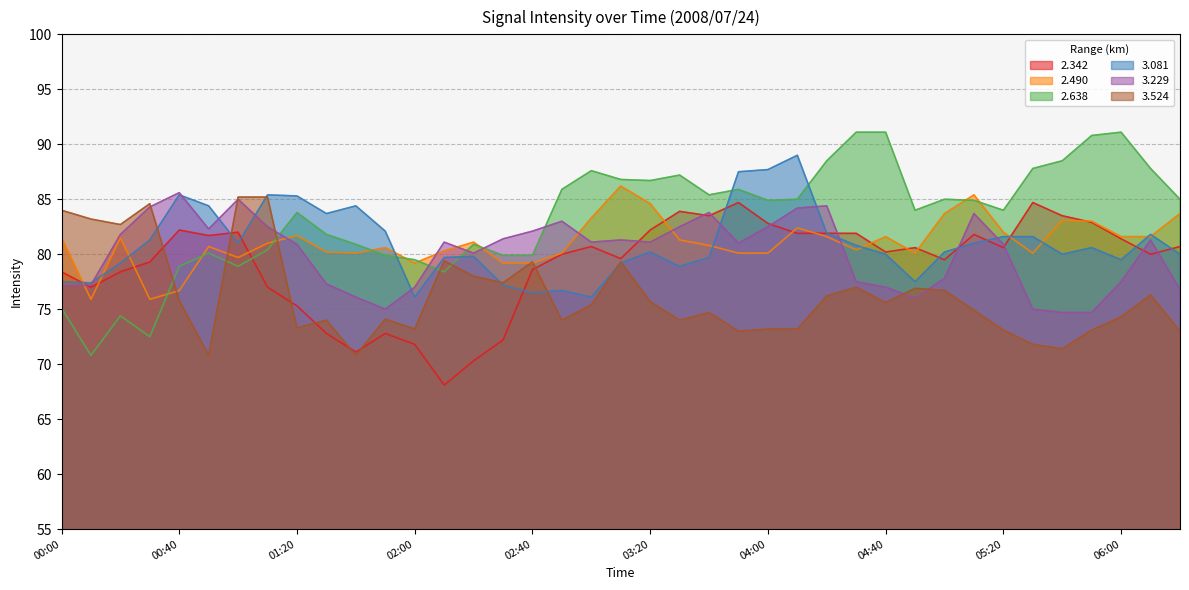

What is the maximum value shown in the chart?

91.1